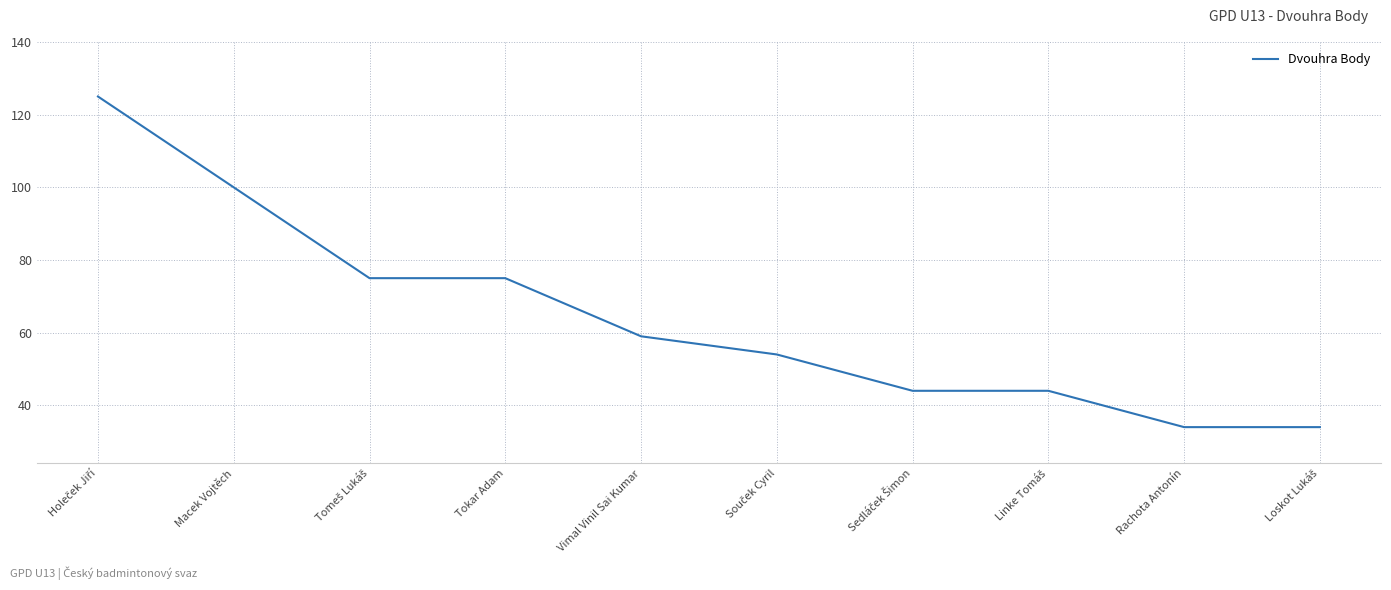

Is it true that the value at Macek Vojtěch is 28?

False